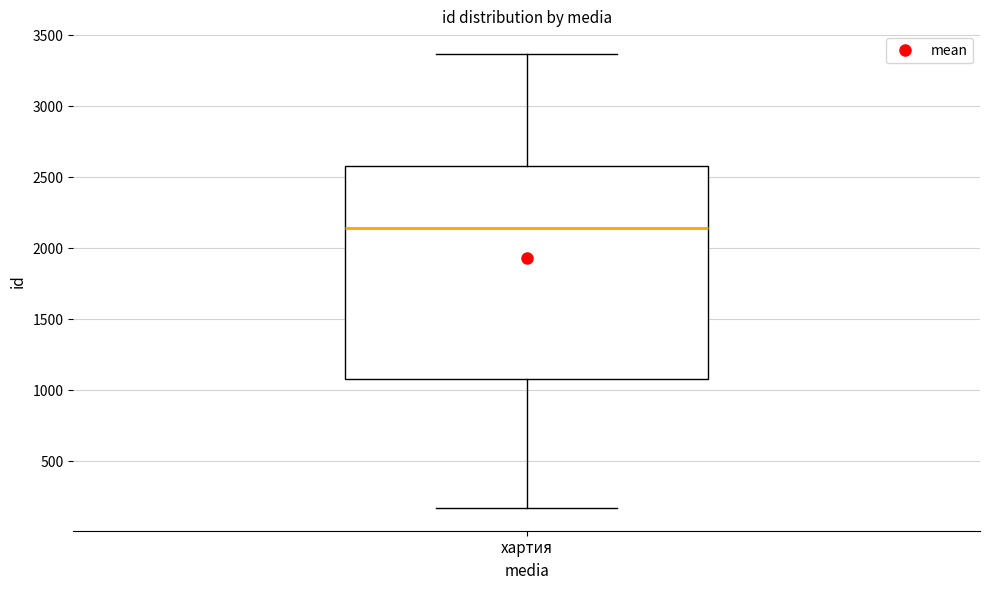

Where does the upper whisker of the box for хартия end on the y-axis? The values are not printed on the chart, so give them approximately, as read against the axis.

3350